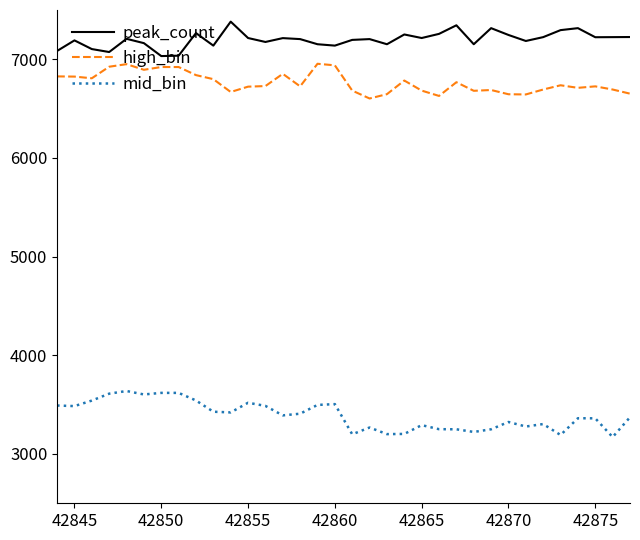

Which series has the largest range (max minus min)?

mid_bin